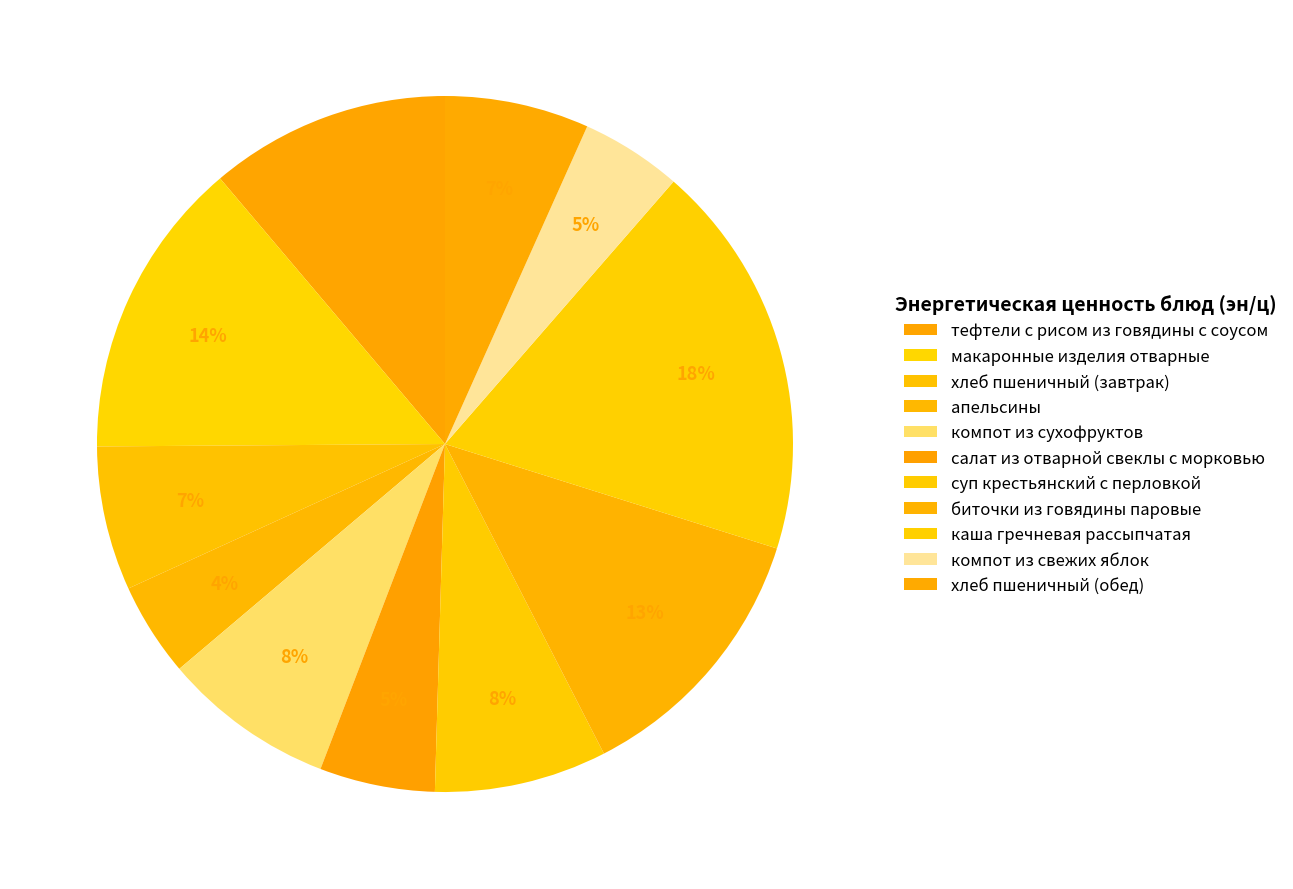

Which category has the biggest portion of the pie?

каша гречневая рассыпчатая